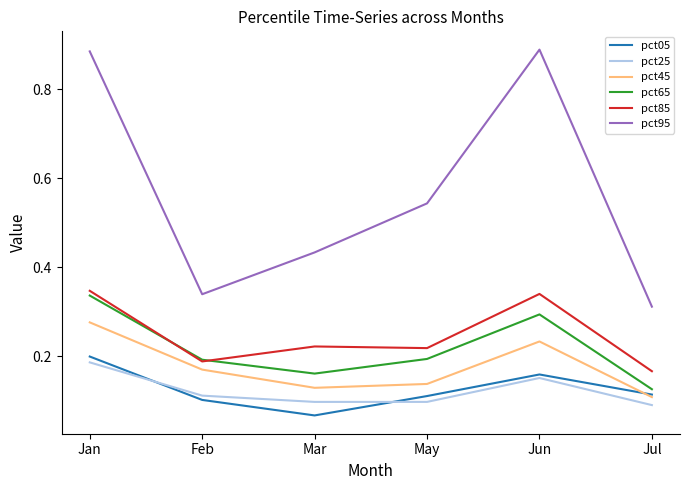

What is the sum of all pct05 values?

0.8